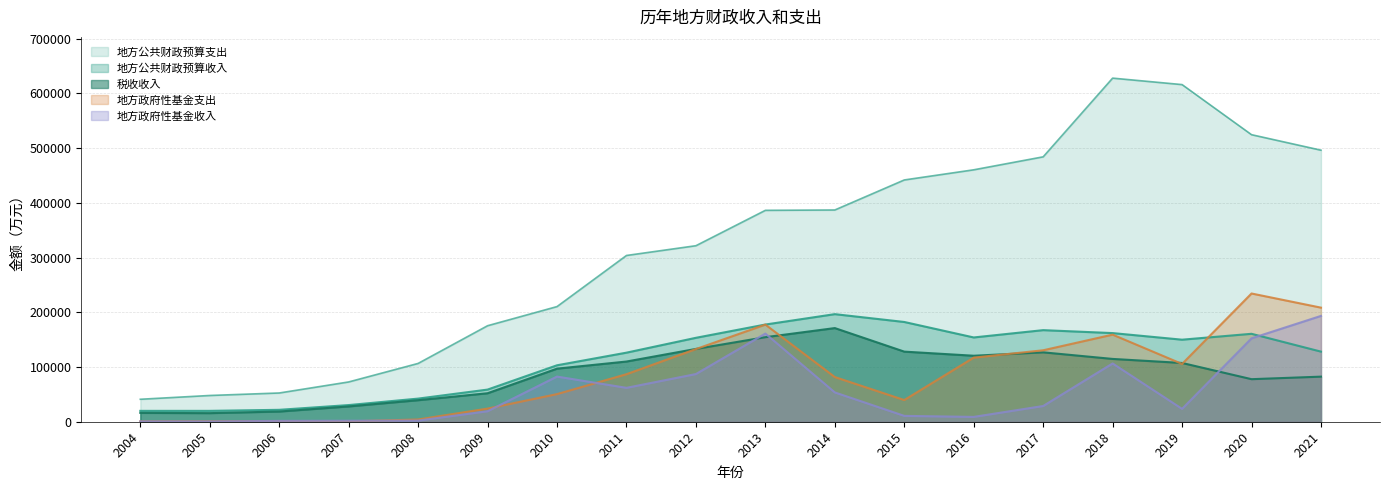

At which category is the sum across all series the highest?

2018